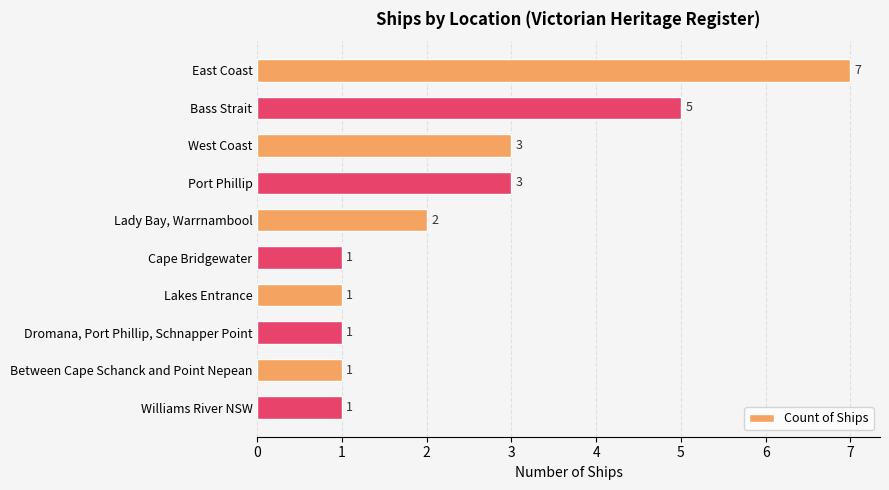

What is the sum of all values?

25